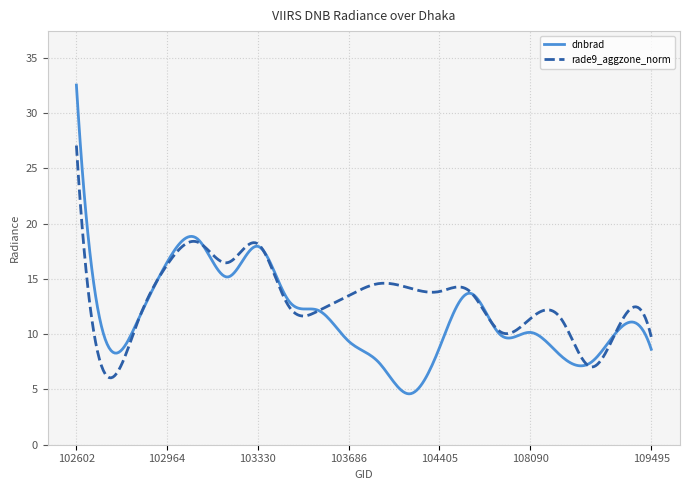

Which series has the widest spread of values?

dnbrad